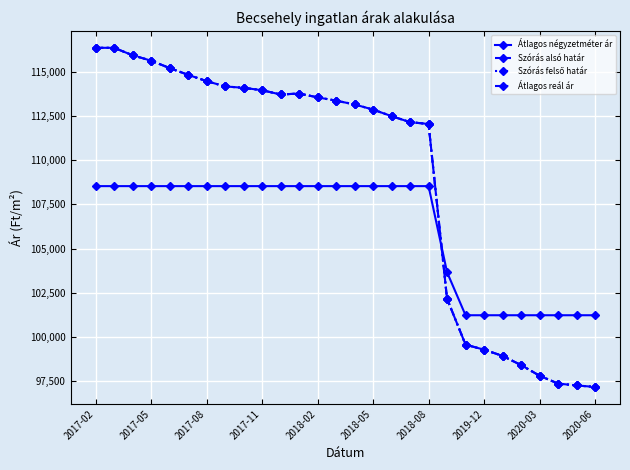

What is the maximum value for Szórás felső határ?

116373